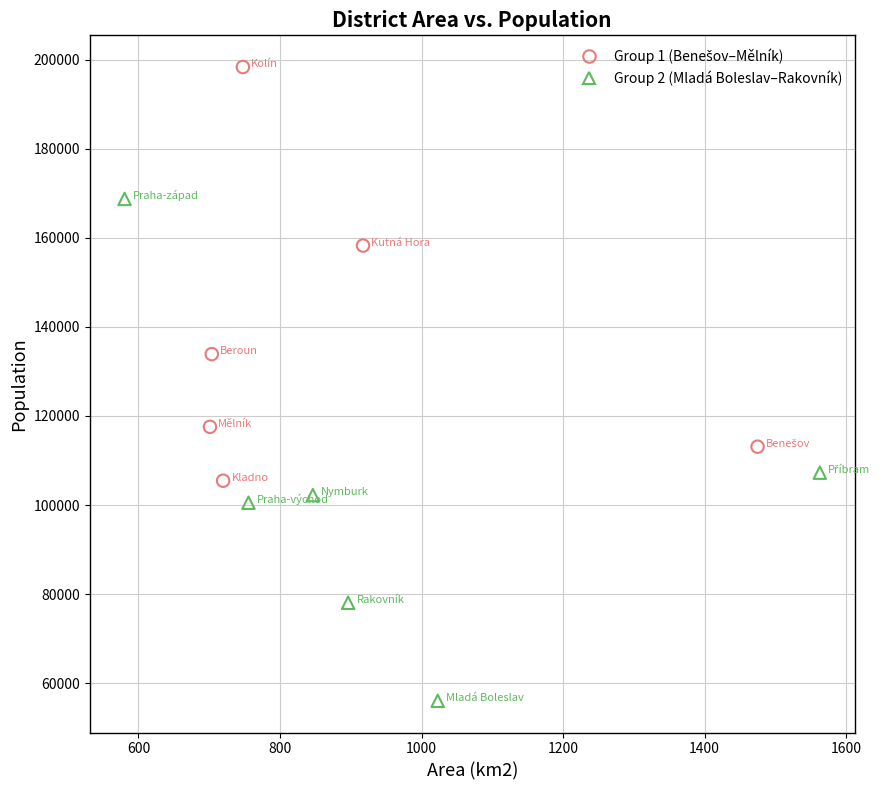

Which series has the largest Y range (max minus min)?

Group 2 (Mladá Boleslav–Rakovník)